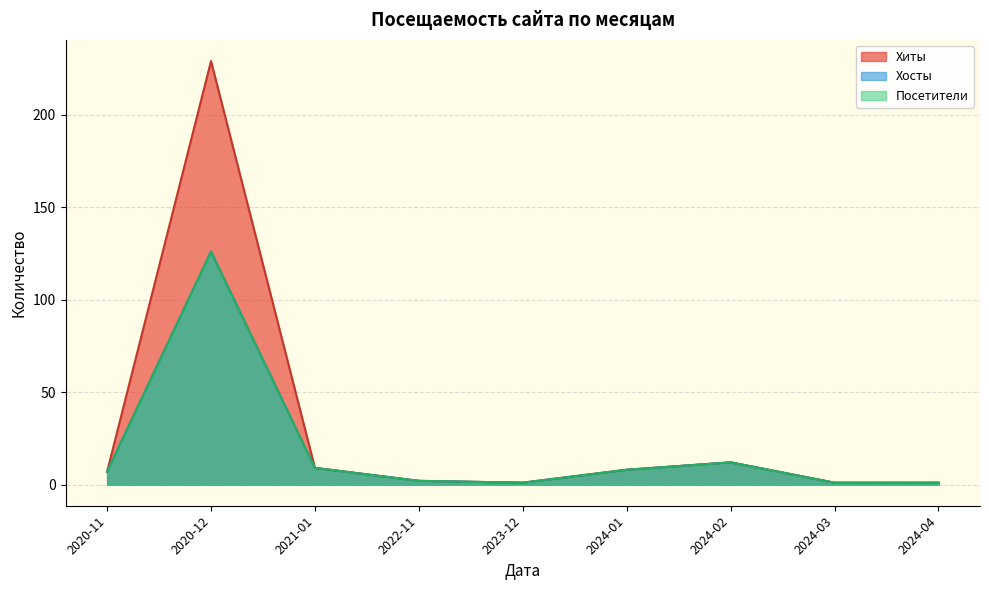

What value does the Посетители series have at 2020-12, to the nearest 5?

125